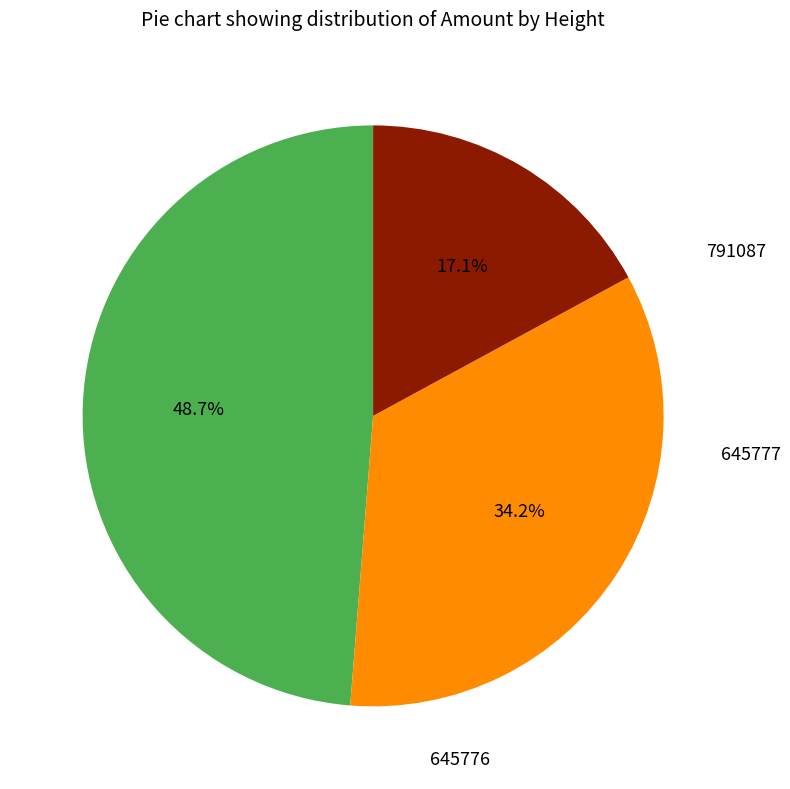

Does 645776 represent more than half of the total?

No